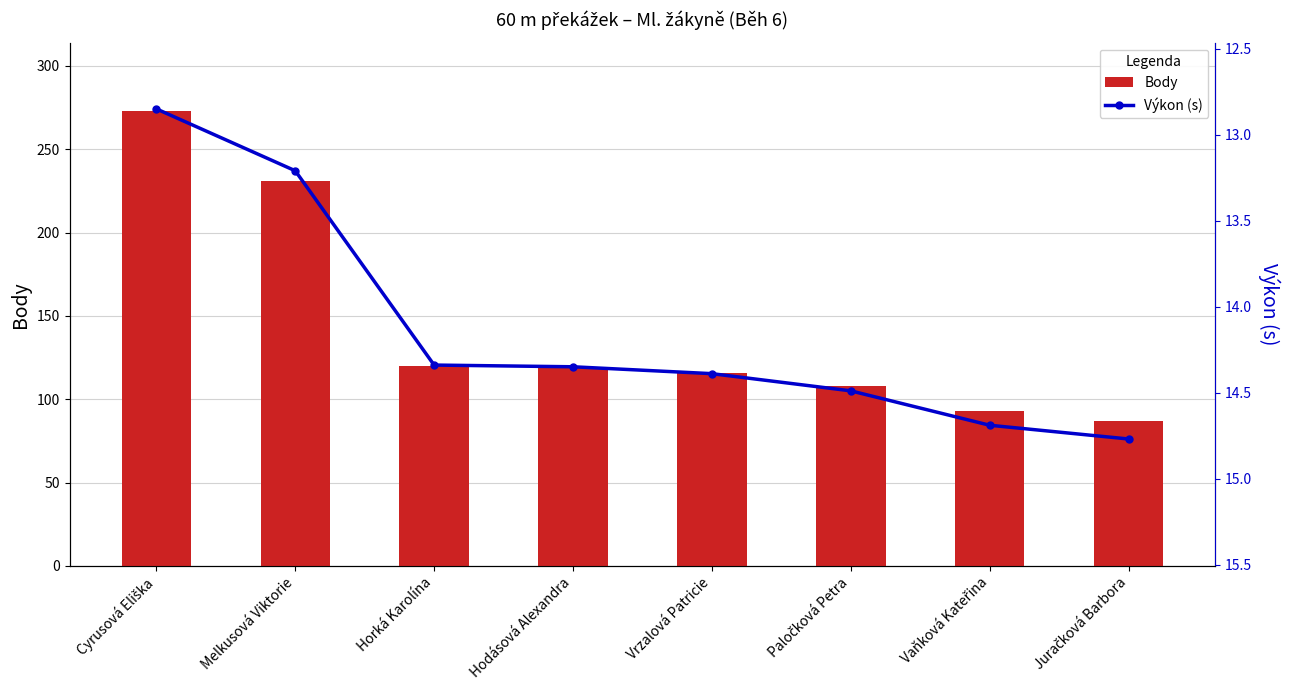

What is the total value across all series at Melkusová Viktorie?

244.2